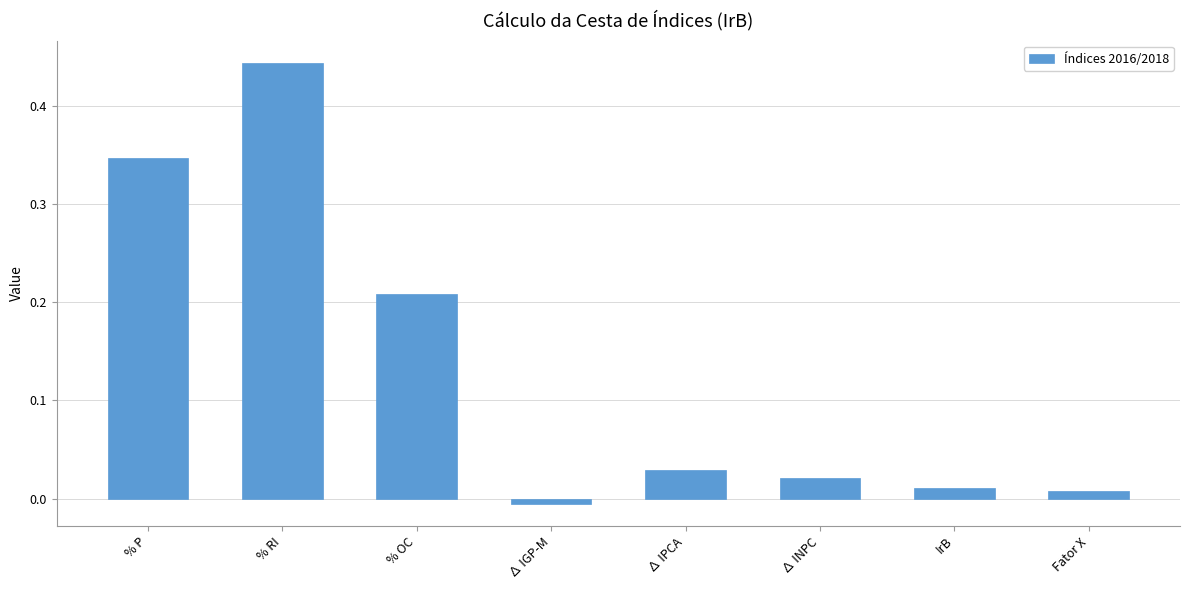

What is the change in value from % P to ∆ IPCA?

-0.3